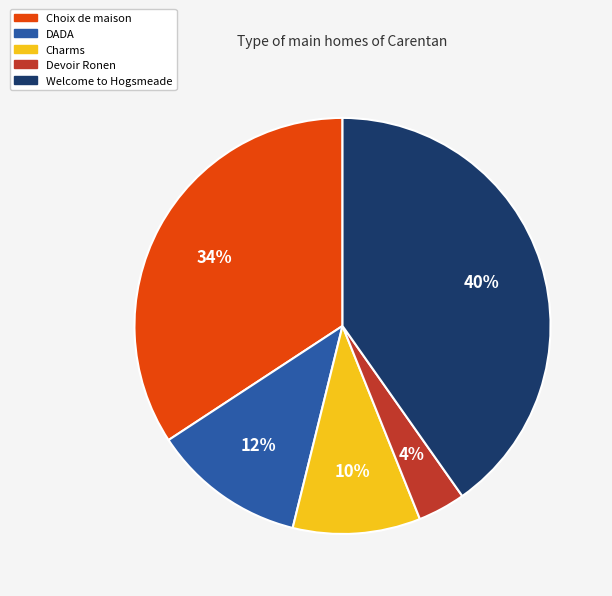

How many slices are in this pie chart?

5